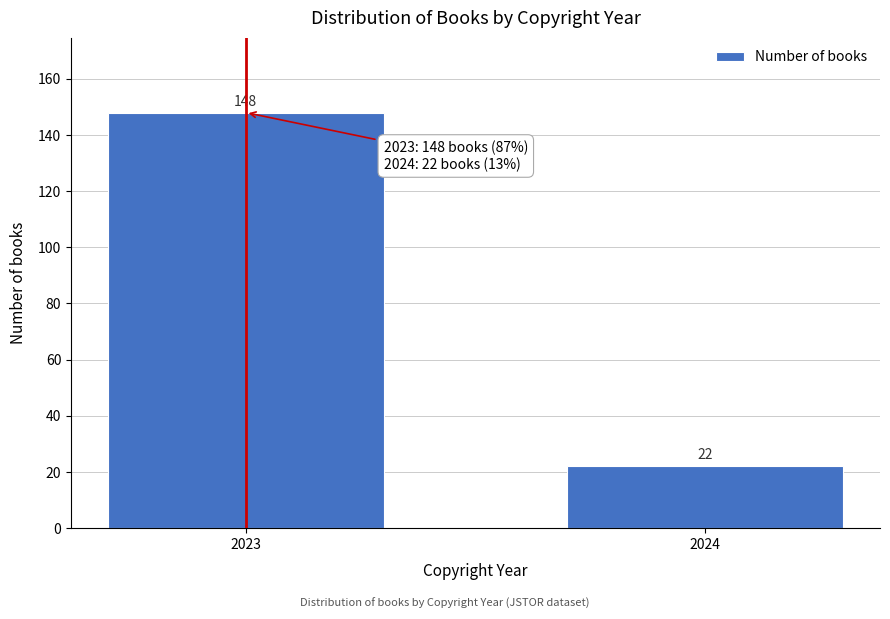

Reading right to left, list all the values displayed in this chart.

2024=22	2023=148